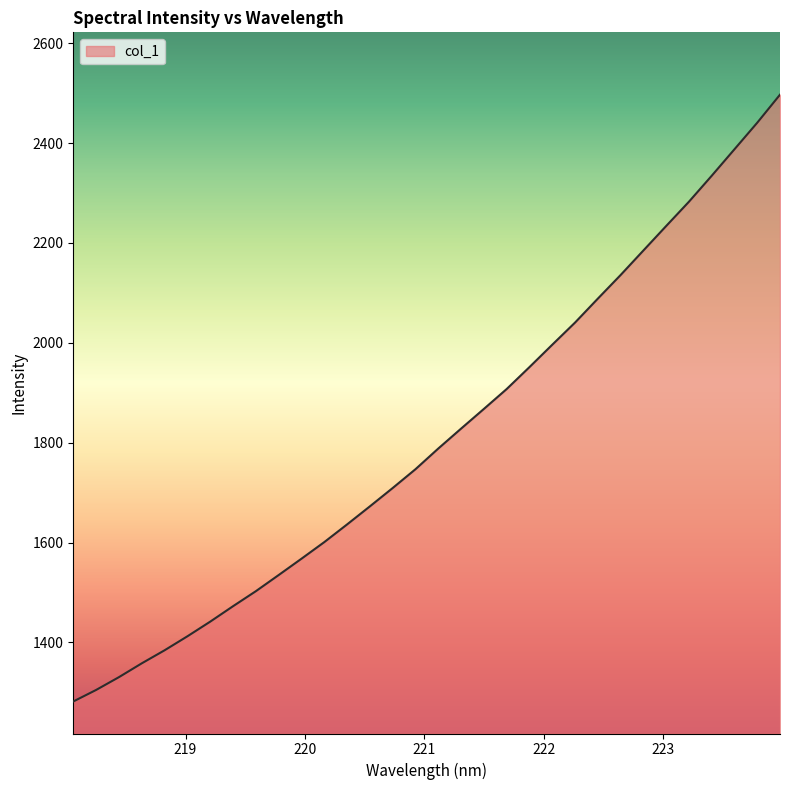

What is the greatest value displayed?

2496.8